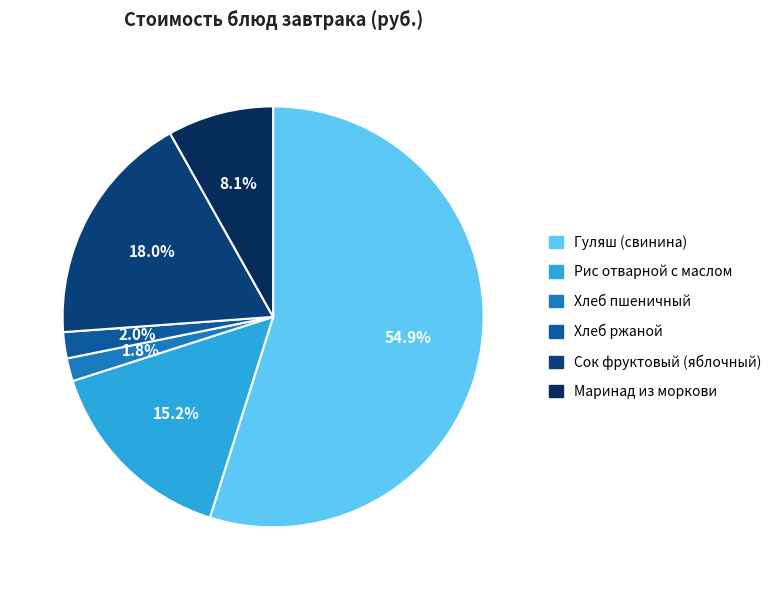

Is there a majority slice in this chart?

Yes